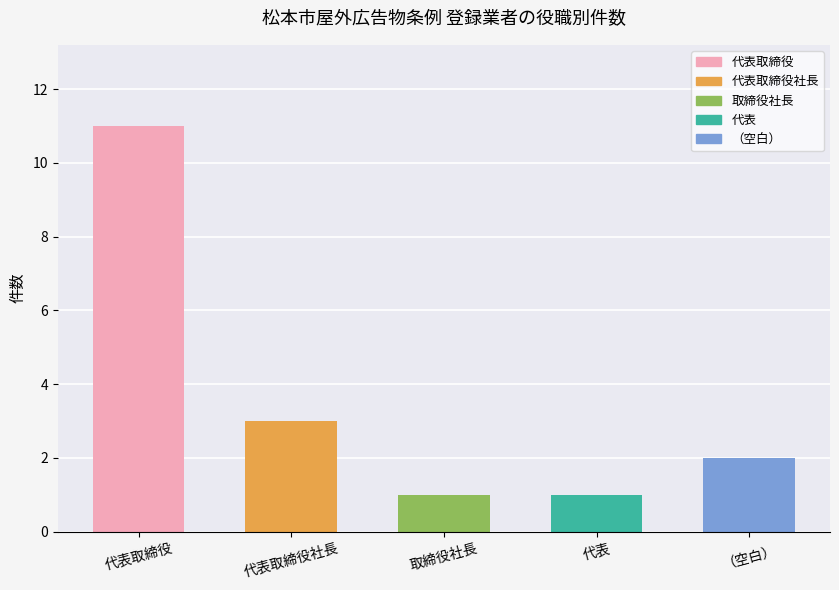

What is the label of the 3rd bar from the left?

取締役社長